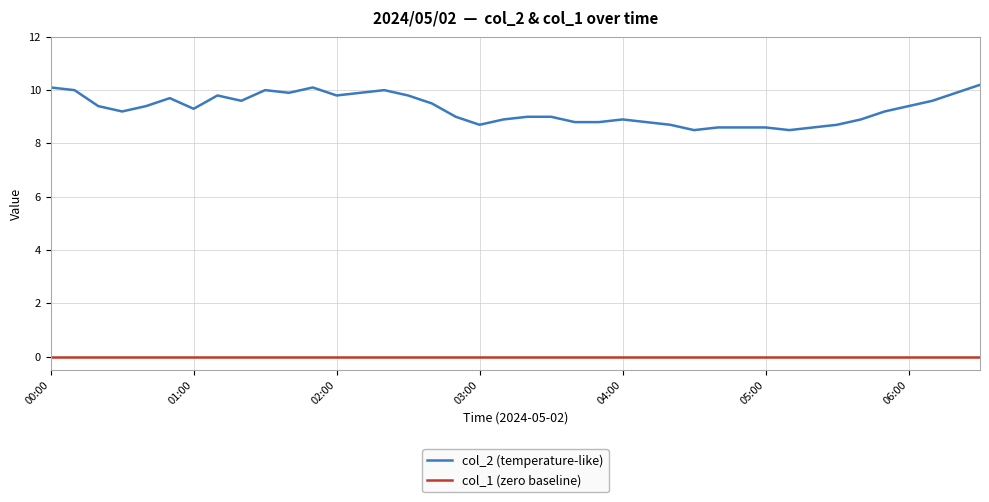

List the series in order of their peak value, highest first.

col_2 (temperature-like), col_1 (zero baseline)